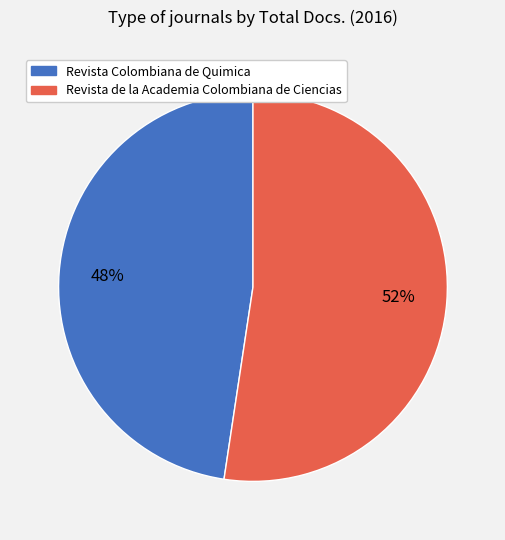

How many segments does this pie chart have?

2